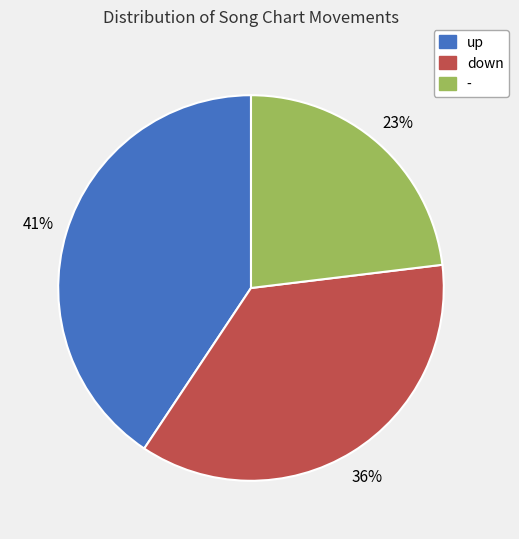

To the nearest percent, what portion does down represent?

36%